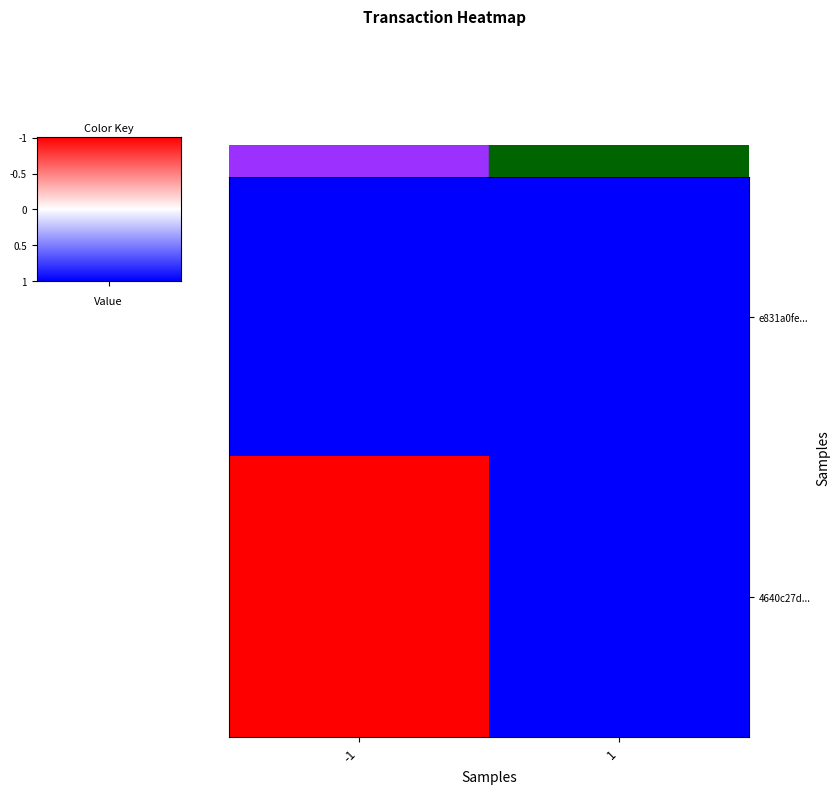

Which has a higher value, -1 or 1?

-1